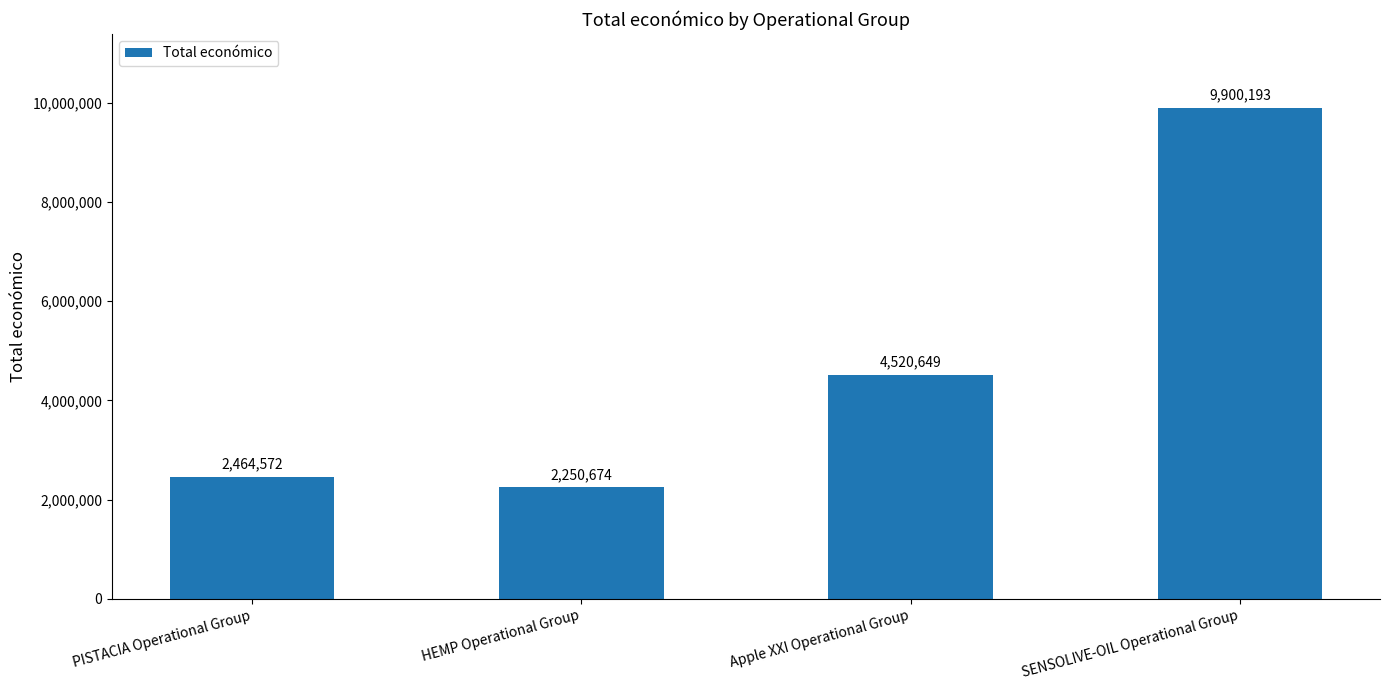

Where is the data nearest to the value 6075433?

Apple XXI Operational Group